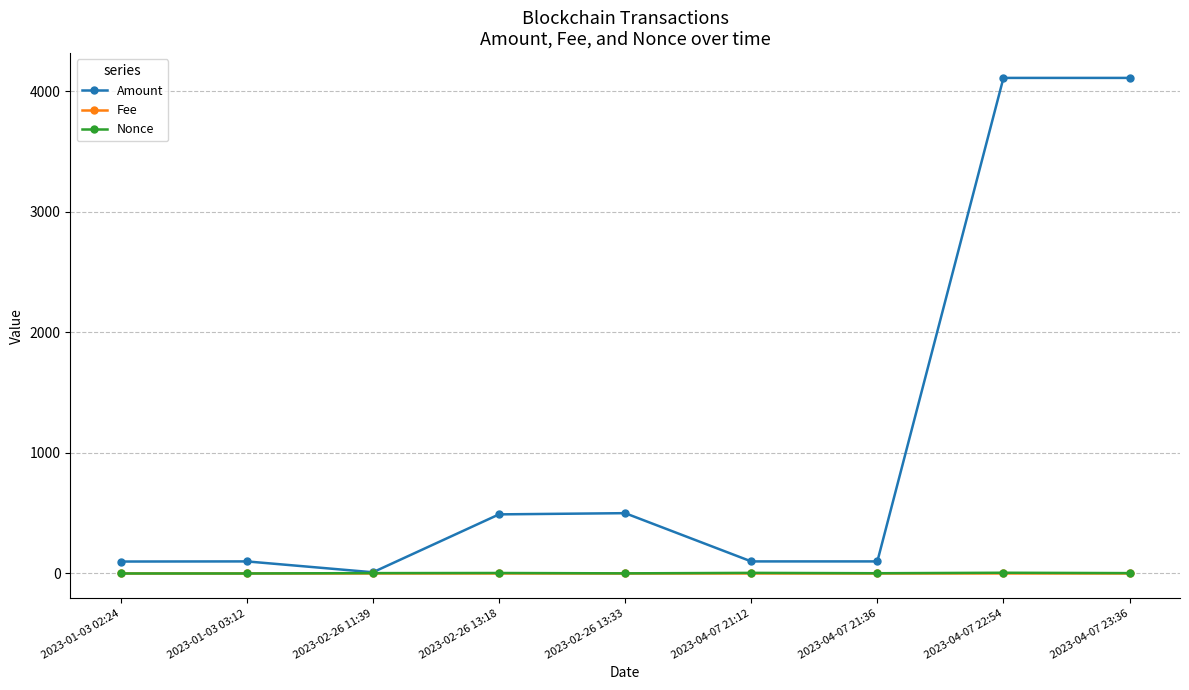

Which category has the lowest value in the Amount series?

2023-02-26 11:39